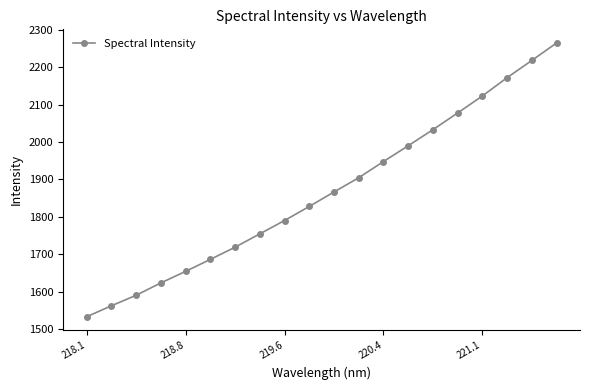

What is the average value?

1866.9